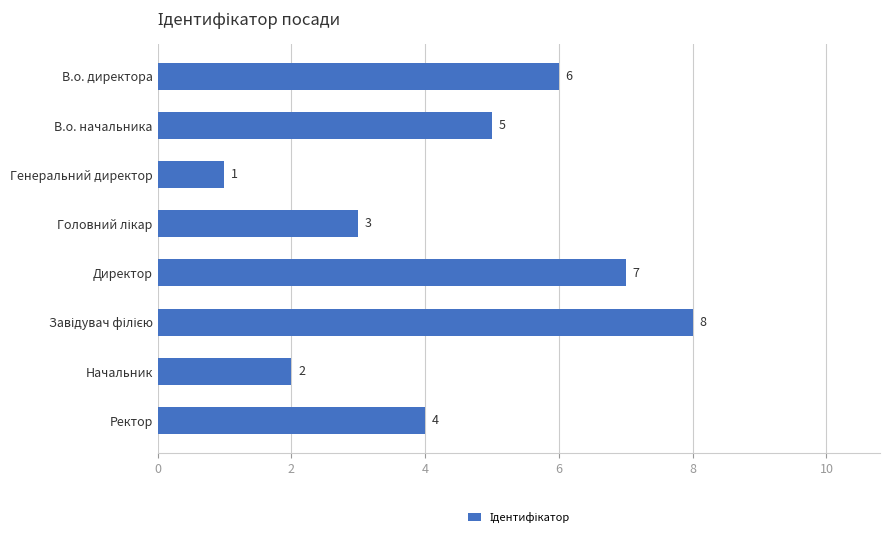

What is the smallest value displayed?

1